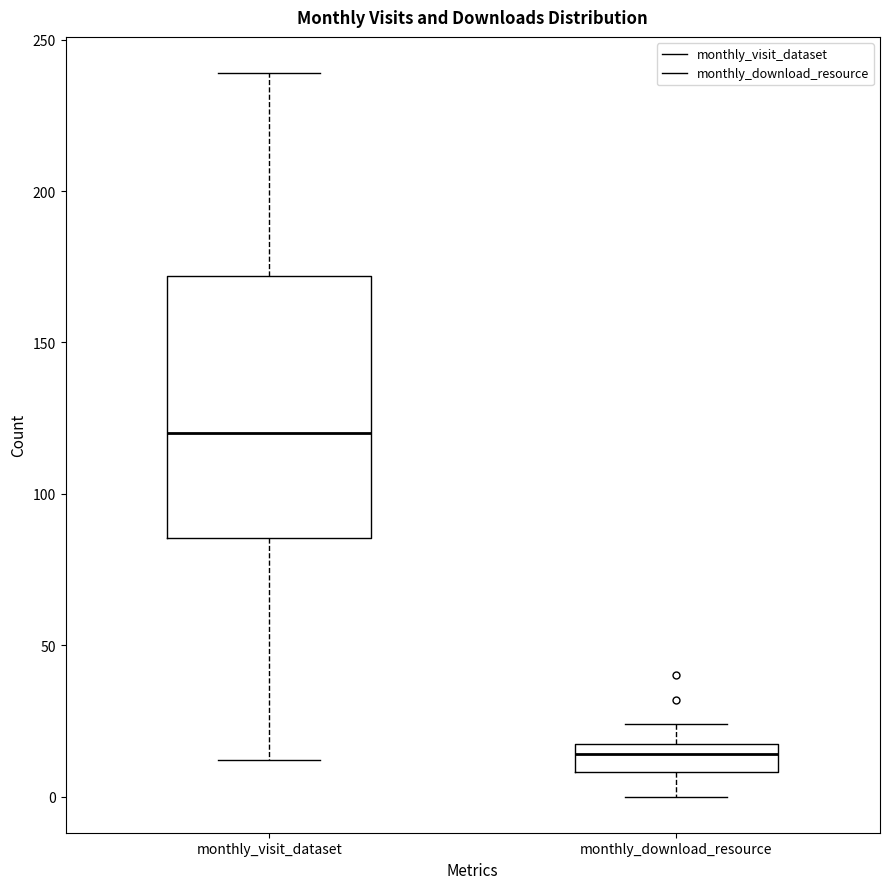

Where does the median line of the box for monthly_download_resource sit on the y-axis? The values are not printed on the chart, so give them approximately, as read against the axis.

15